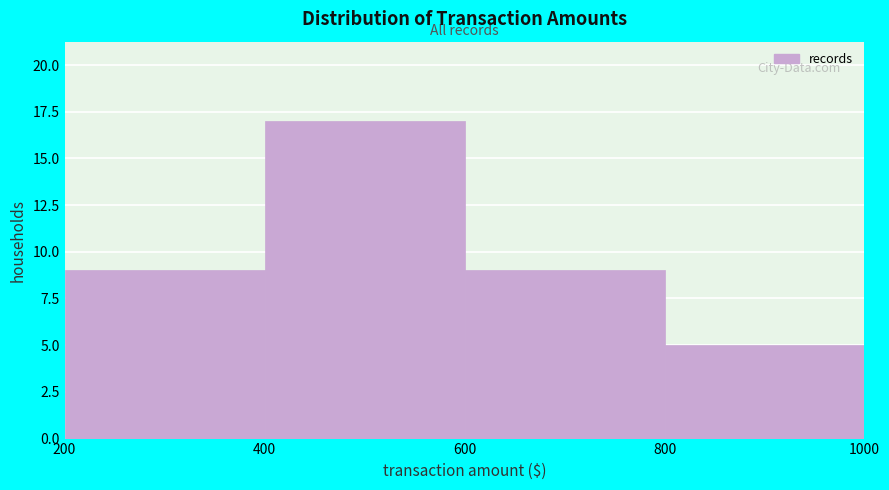

Which range on the x-axis has the tallest bar?

400 to 600